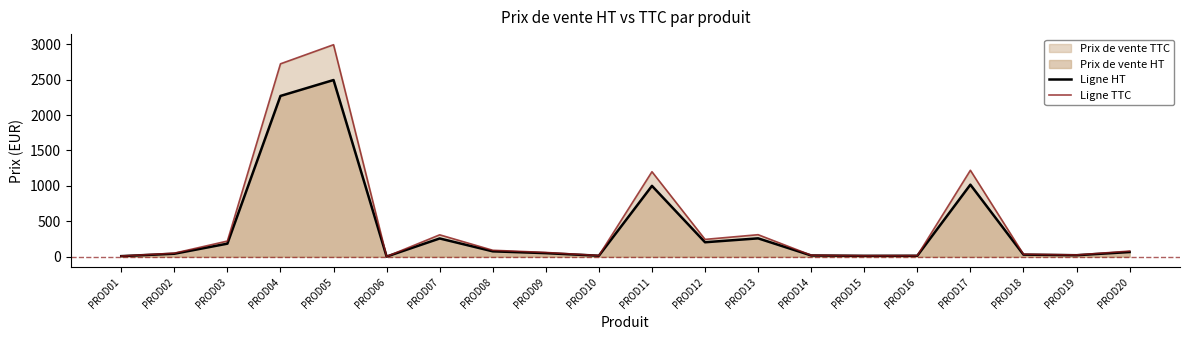

True or false: Ligne TTC has more than 1 interior local peaks.

True